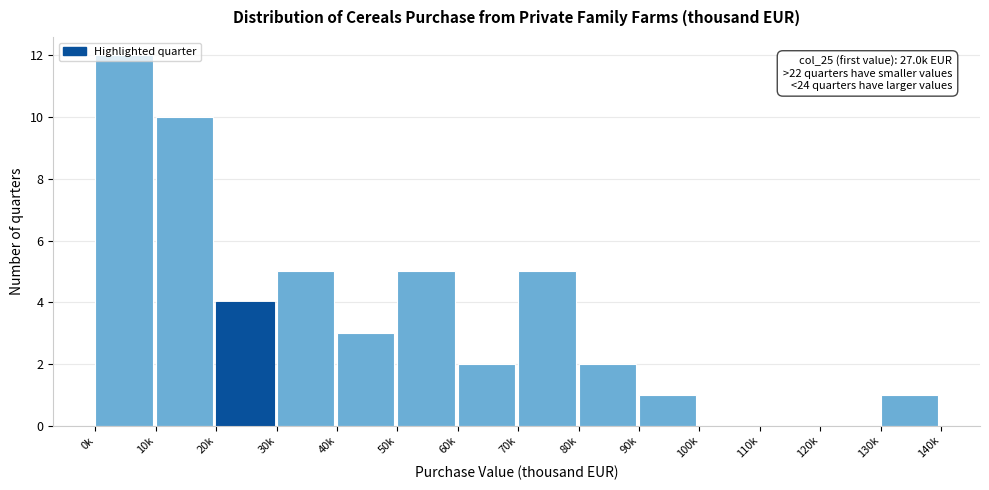

Which label corresponds to the largest value in the chart?

0k